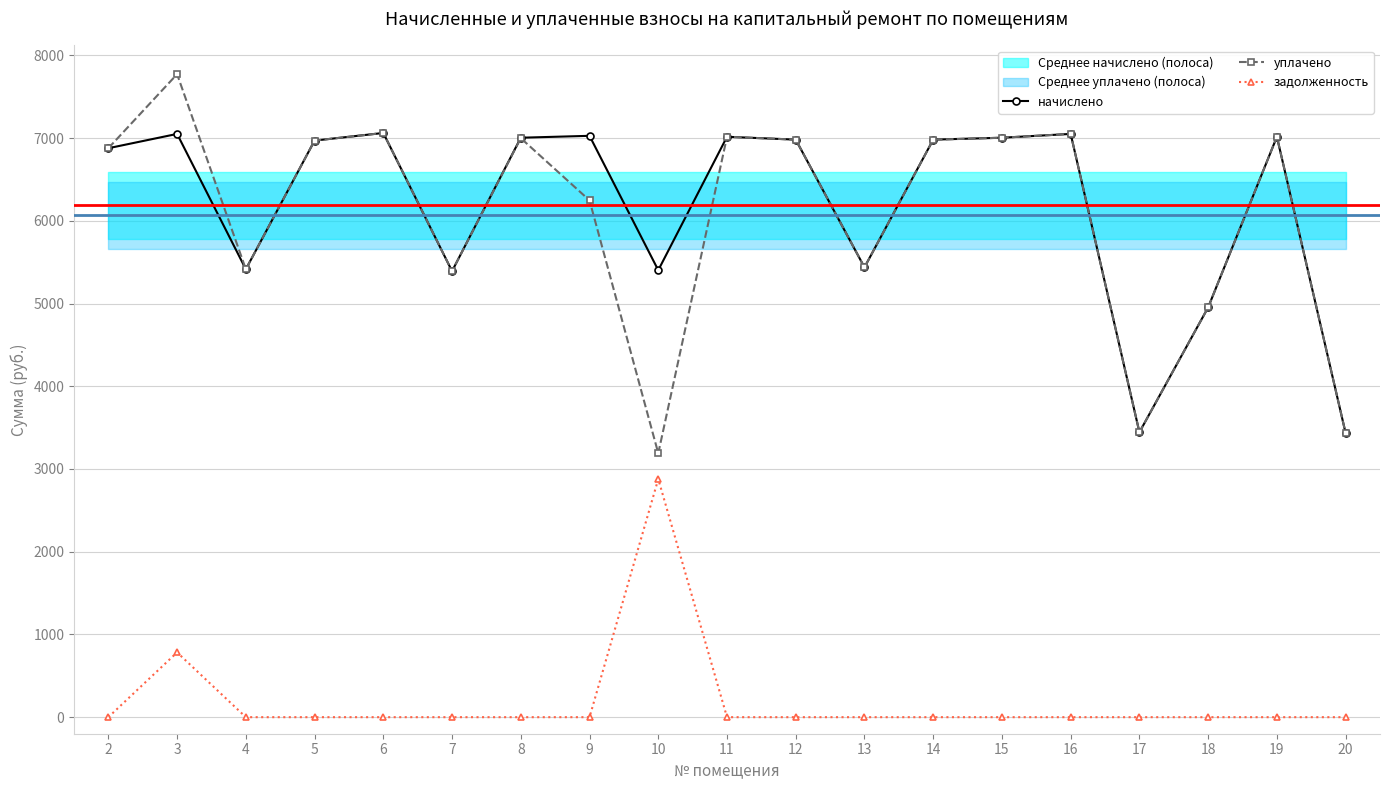

Where is the first local minimum for начислено?

4